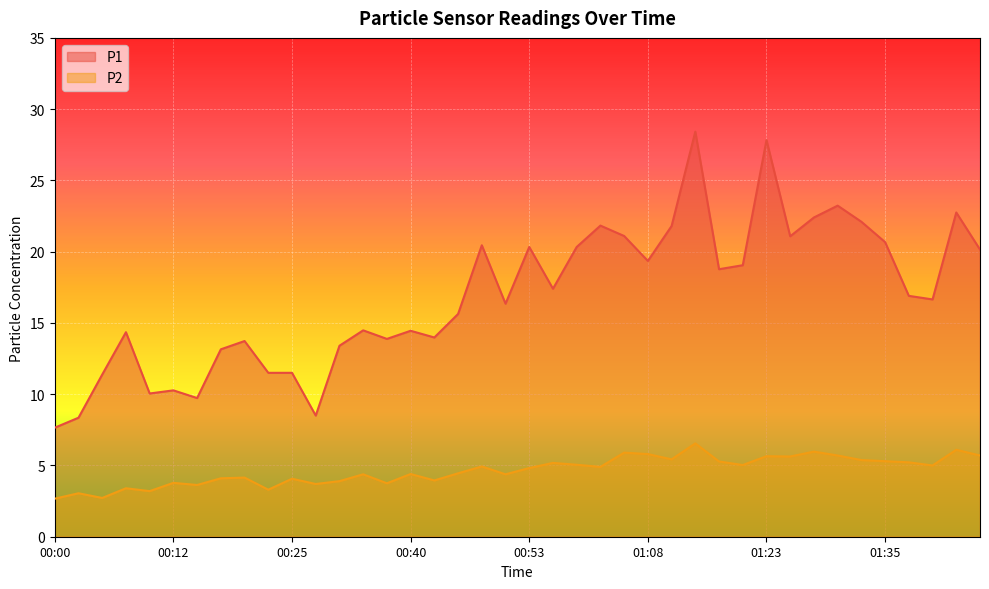

At which category does P2 reach its first local valley?

00:05